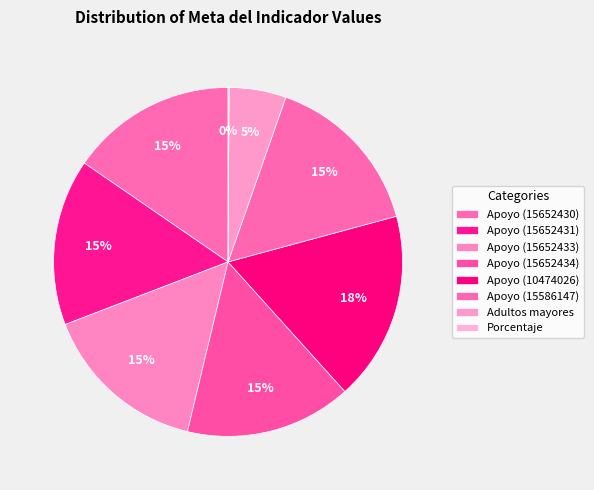

What percentage is the Apoyo (15652434) slice, to the nearest percent?

15%